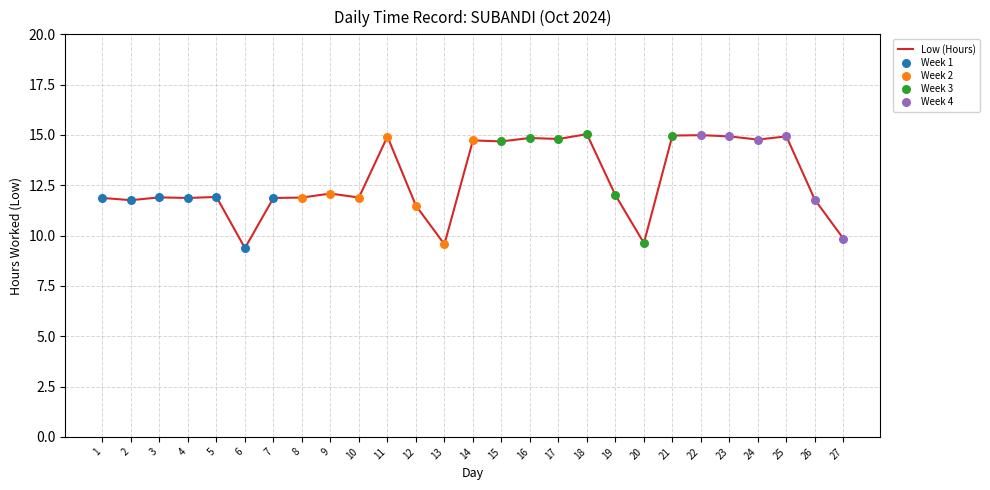

Which has a higher value, 23 or 26?

23